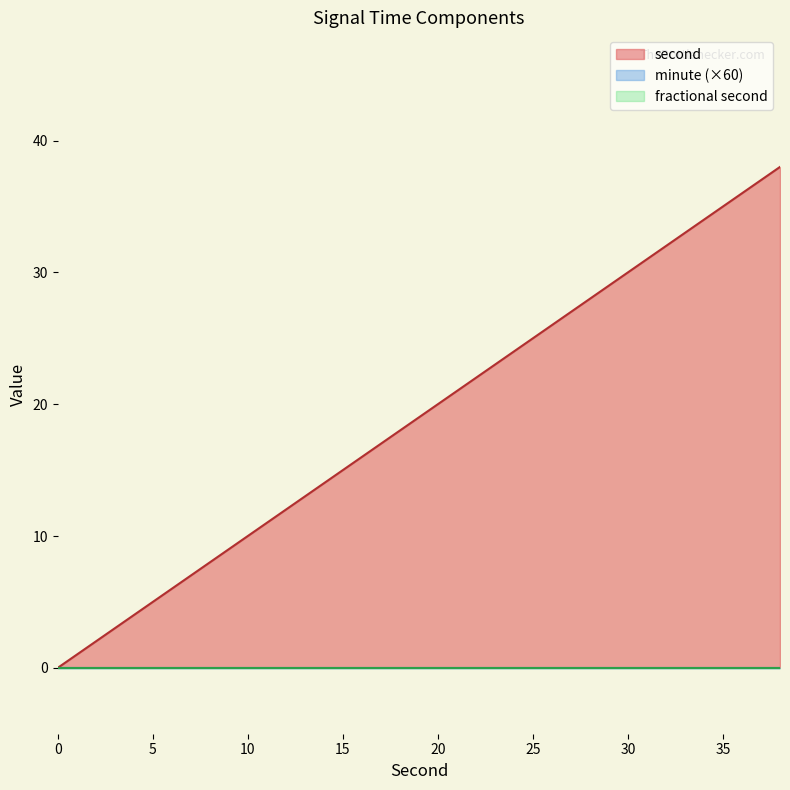

Is the value of minute at 2 greater than the value of fractional second at 20?

No